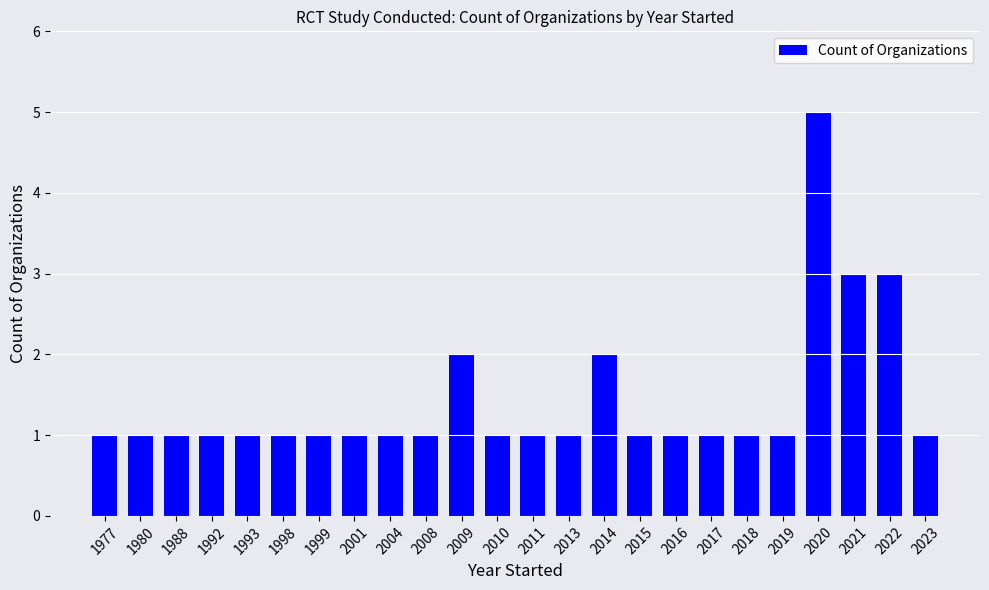

Reading left to right, list all the values displayed in this chart.

1977=1	1980=1	1988=1	1992=1	1993=1	1998=1	1999=1	2001=1	2004=1	2008=1	2009=2	2010=1	2011=1	2013=1	2014=2	2015=1	2016=1	2017=1	2018=1	2019=1	2020=5	2021=3	2022=3	2023=1